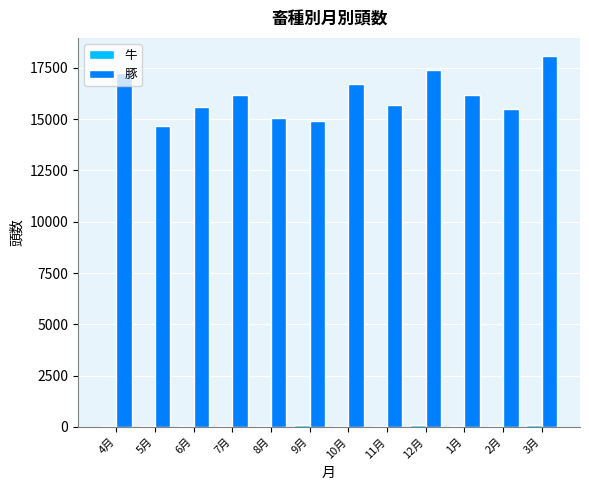

The value of 豚 at 2月 is 15480. True or false?

True